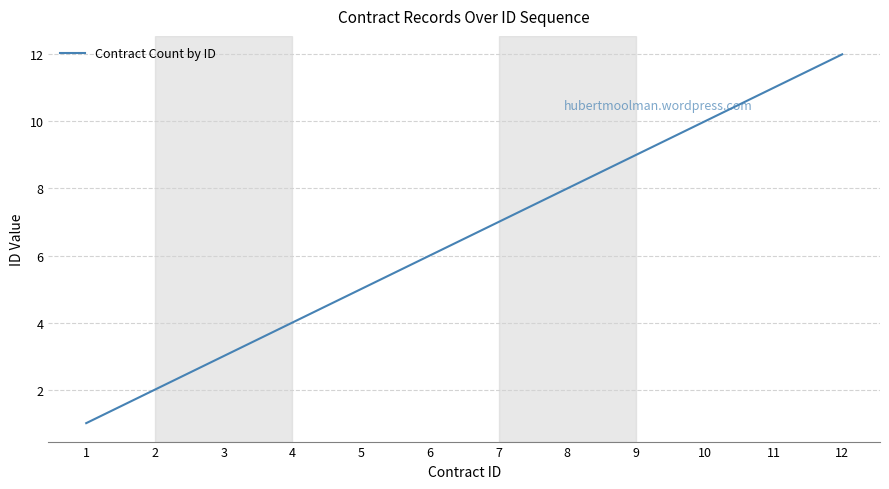

What is the difference between the maximum and minimum values?

11